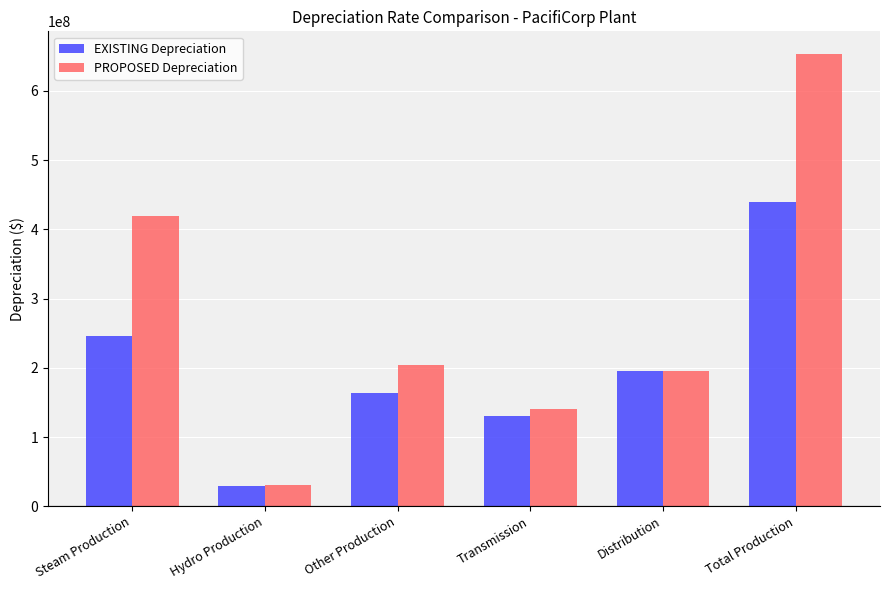

What position from the right is Distribution?

2